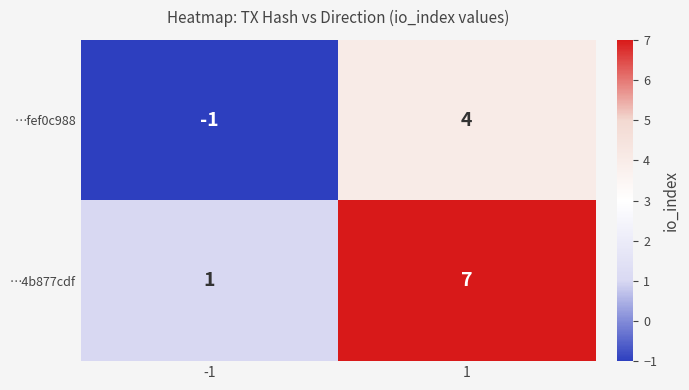

What is the sum of all …fef0c988 values?

3